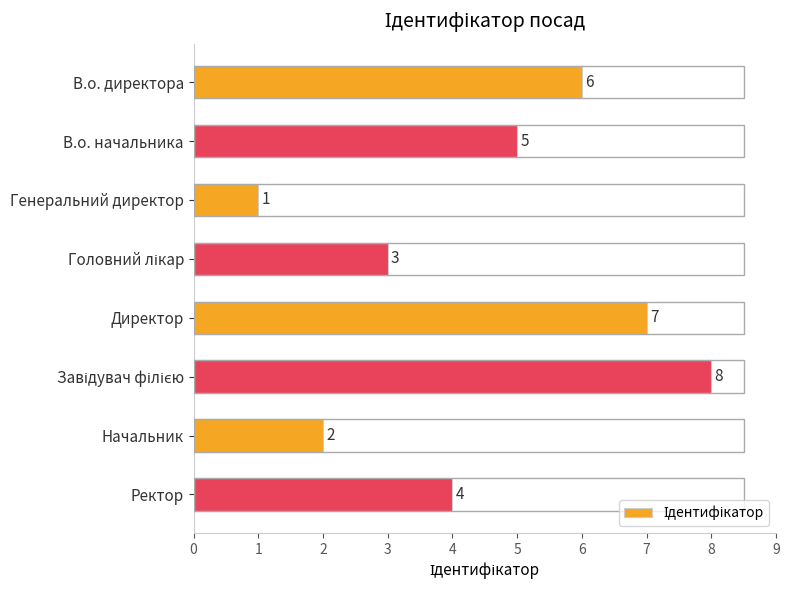

The value at В.о. директора is 9. True or false?

False